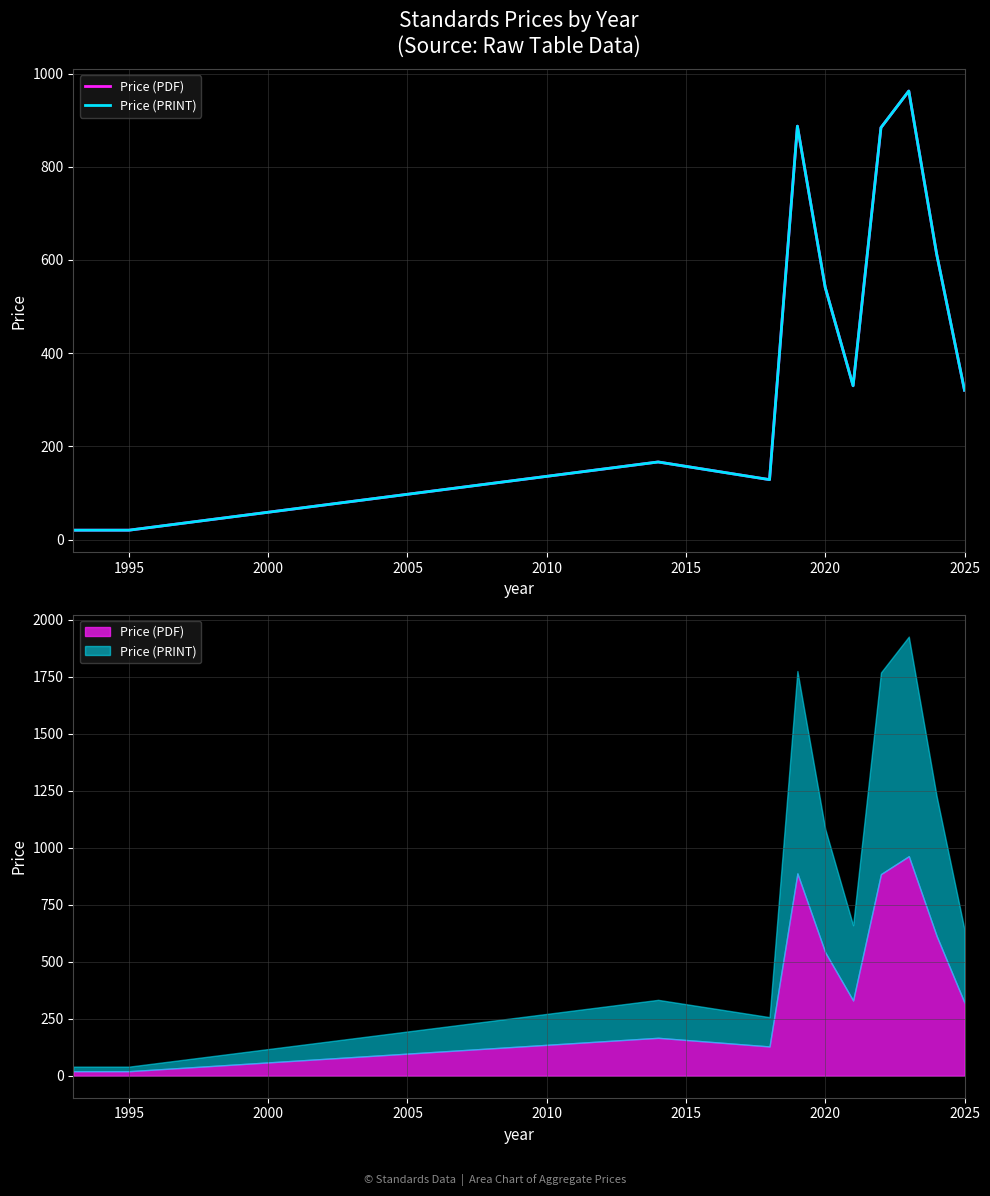

Is the value of Price (PDF) at 2000 greater than the value of Price (PRINT) at 10?

No